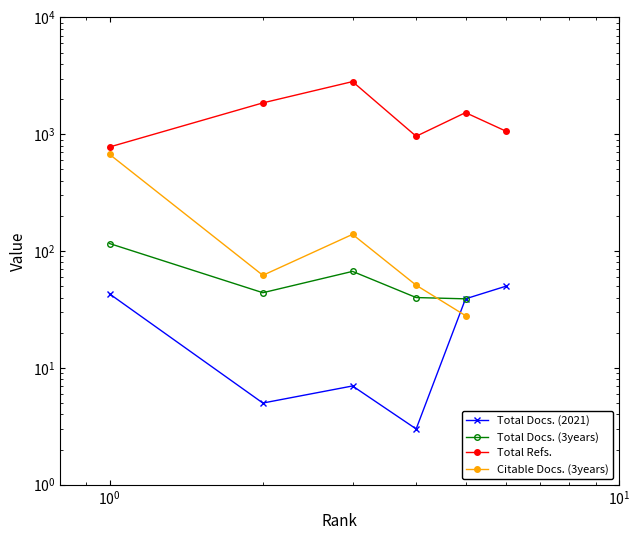

At how many categories does at least one series exceed 294?

6